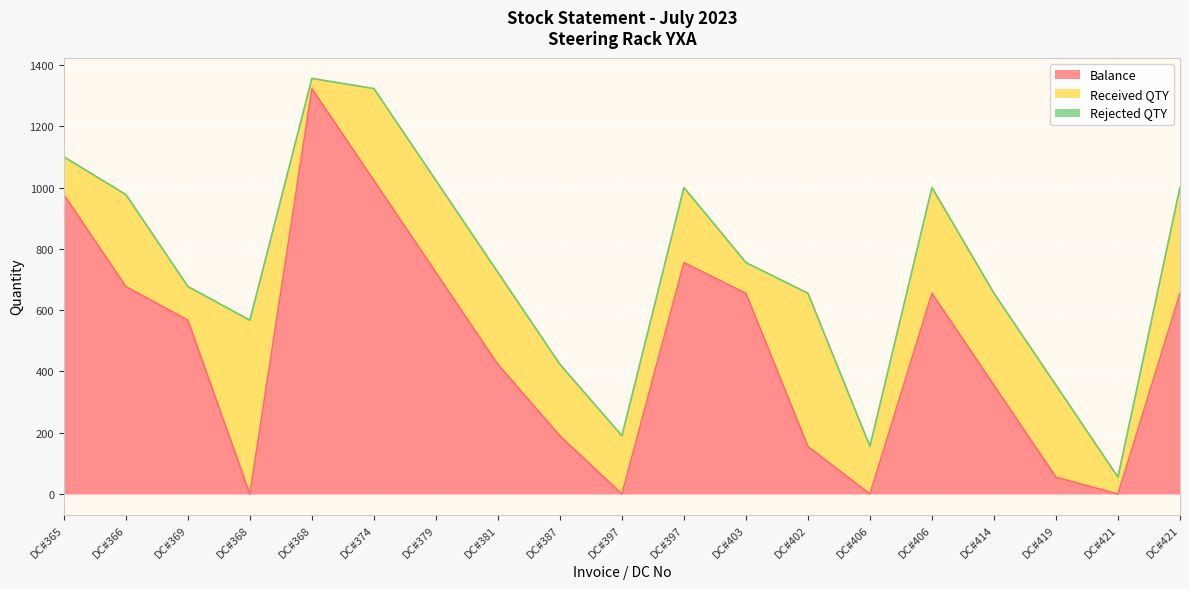

At which category is the sum across all series the highest?

DC#368